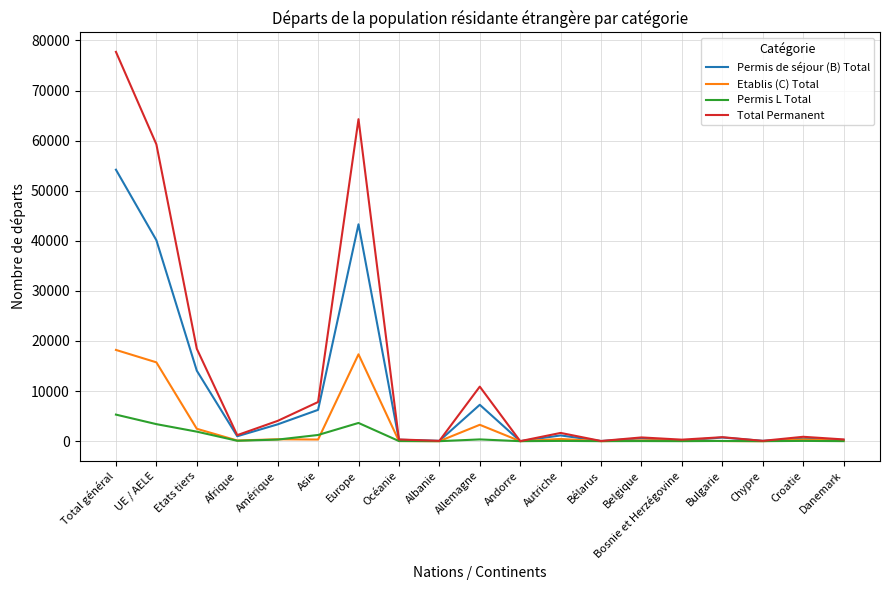

Which series has the largest range (max minus min)?

Total Permanent